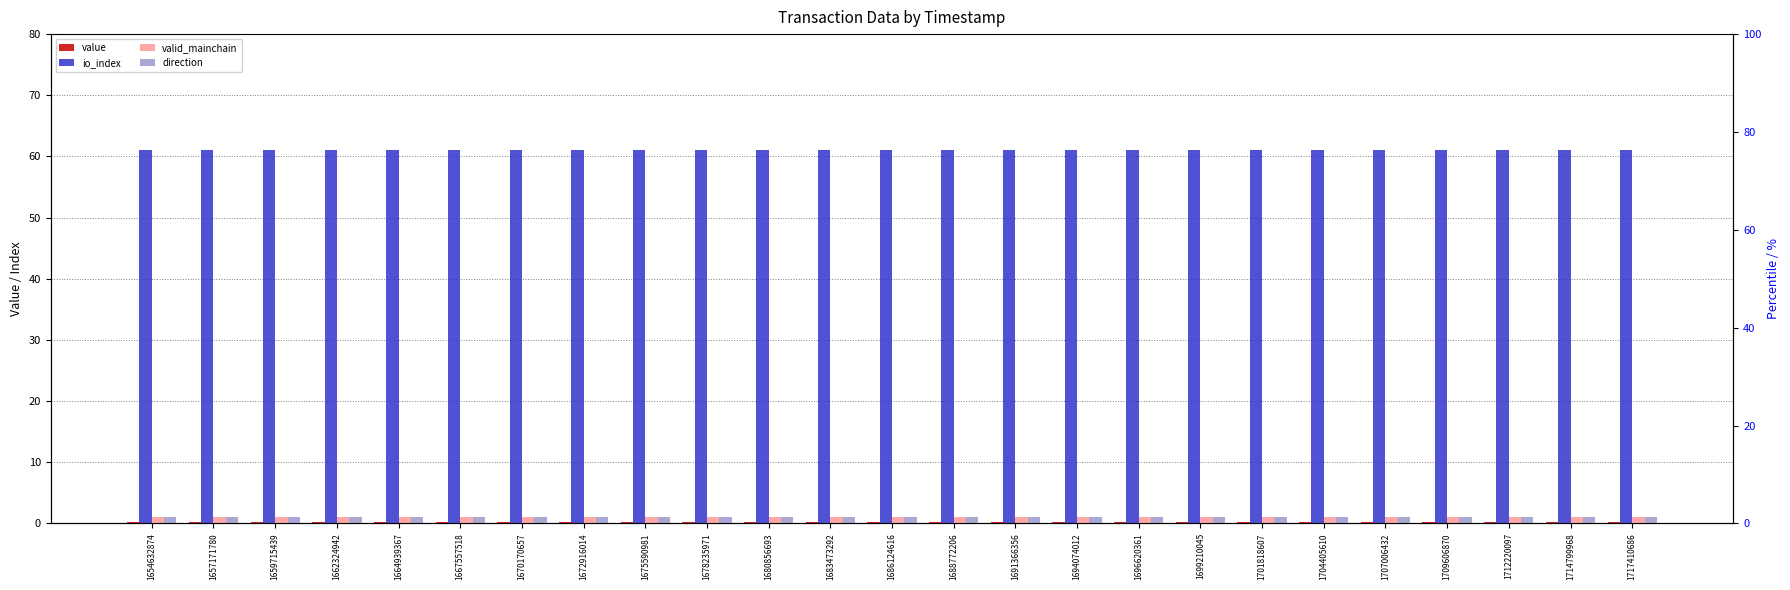

What is the maximum value shown in the chart?

61.0